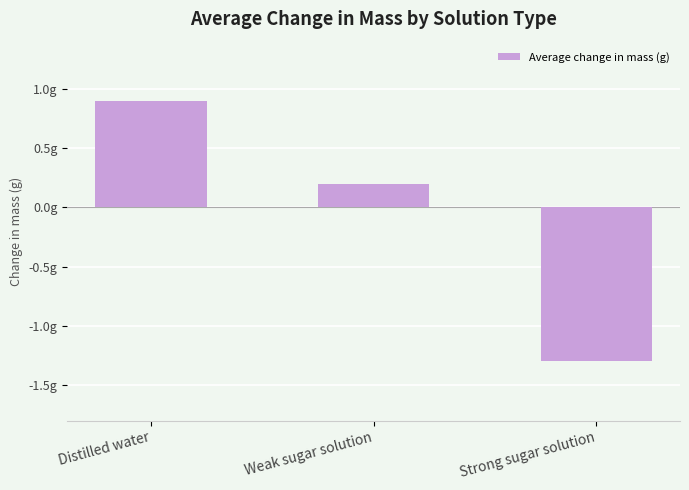

Are the bars horizontal?

No